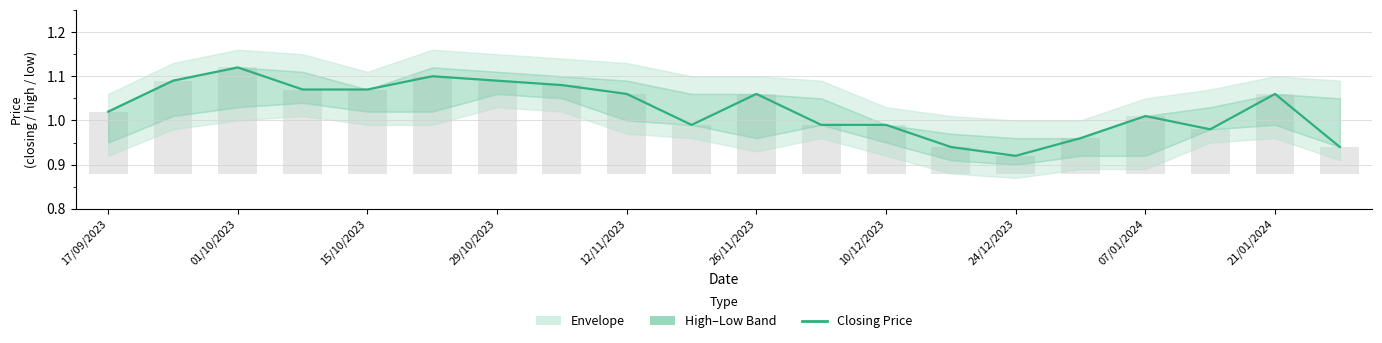

Reading left to right, transcribe all the data shown in this chart.

1.0	1.1	1.1	1.1	1.1	1.1	1.1	1.1	1.1	1.0	1.1	1.0	1.0	0.9	0.9	1.0	1.0	1.0	1.1	0.9